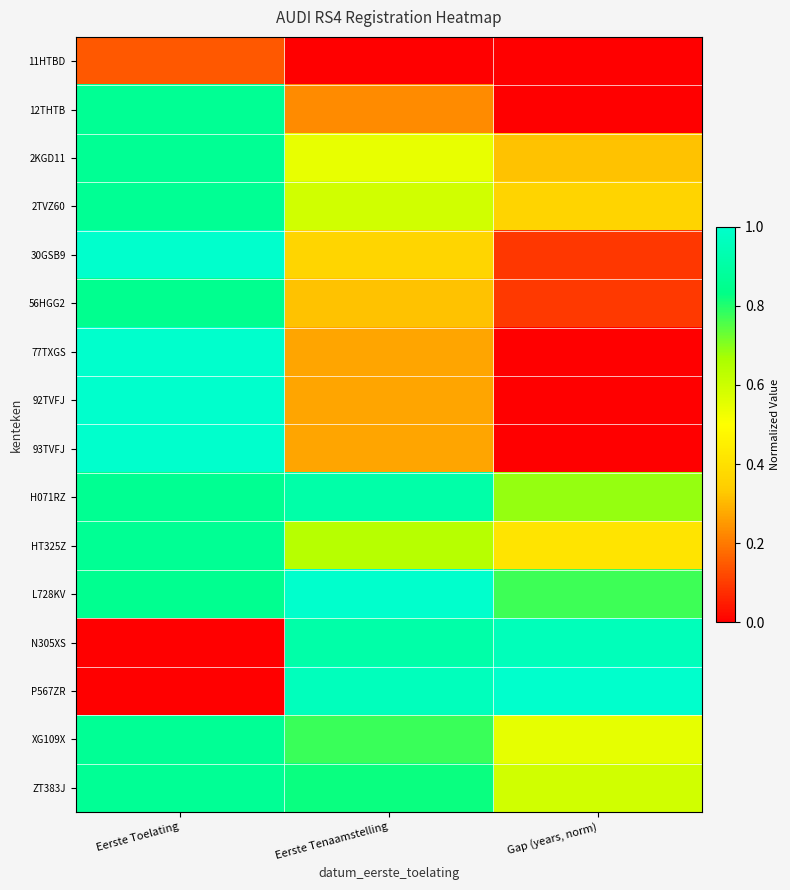

At which category does the chart reach its minimum across all series?

Eerste Tenaamstelling